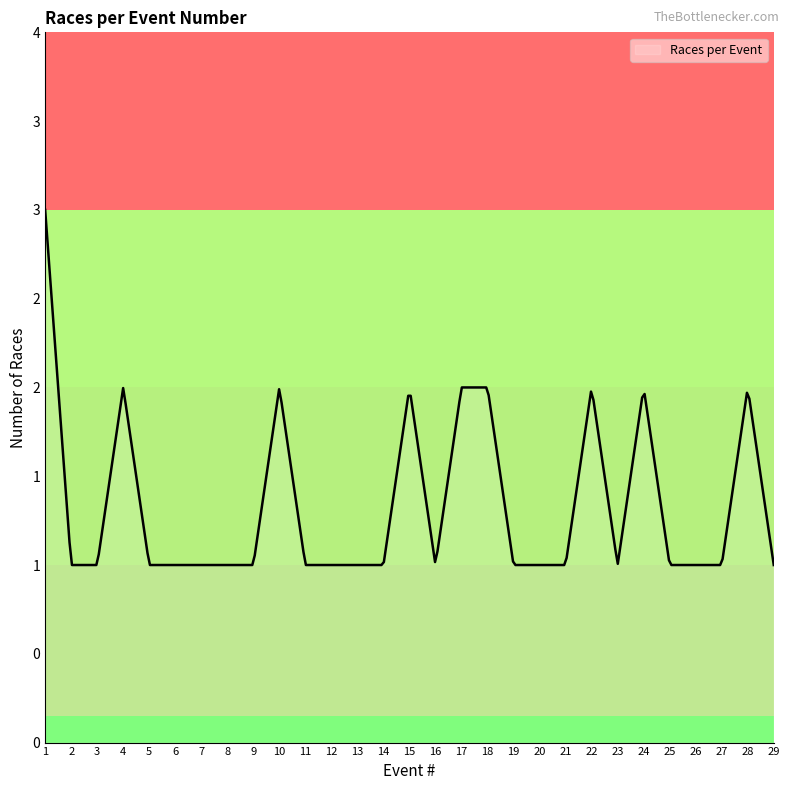

Reading left to right, transcribe all the data shown in this chart.

3	1	1	2	1	1	1	1	1	2	1	1	1	1	2	1	2	2	1	1	1	2	1	2	1	1	1	2	1